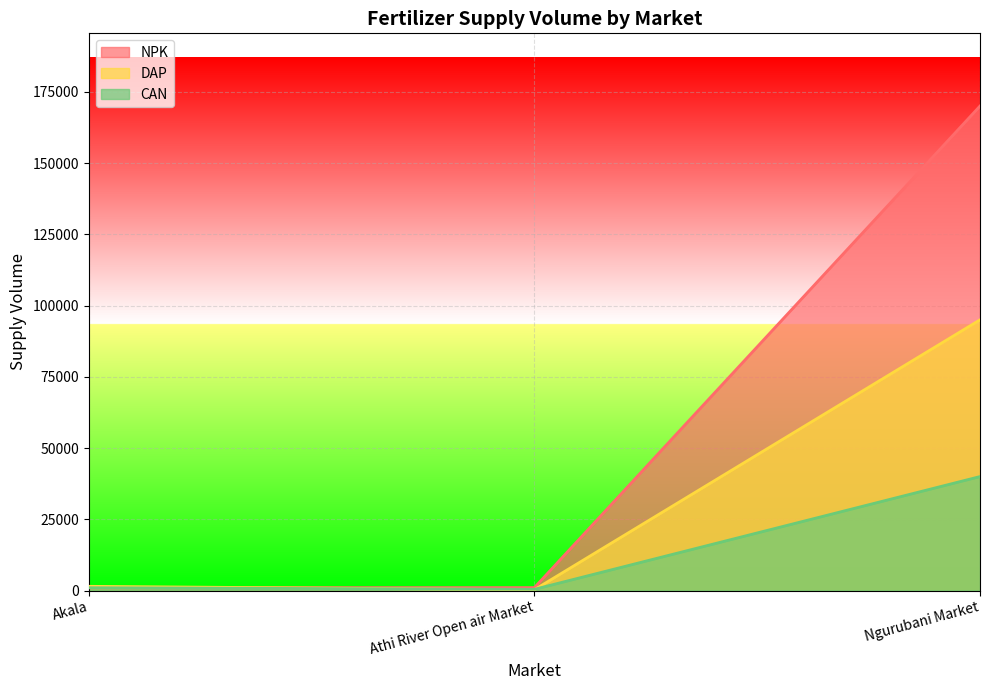

What is the difference between the second highest and minimum values in the CAN series?

550